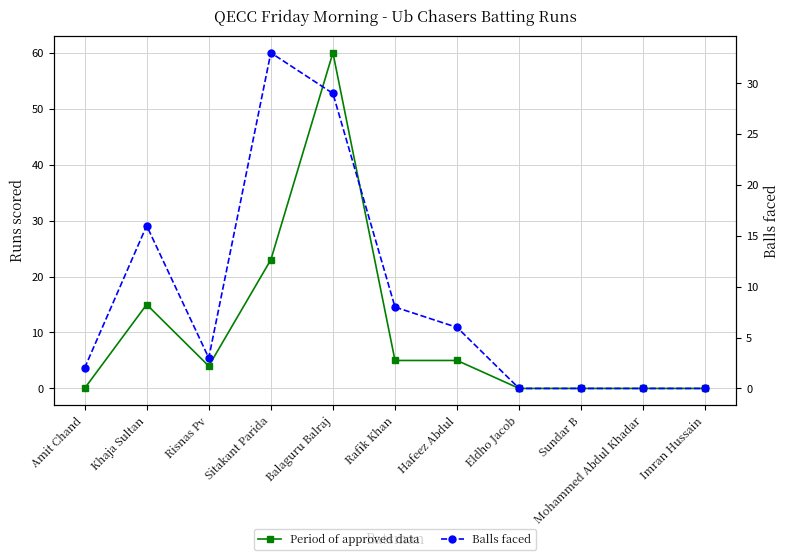

Reading right to left, extract all data points from this chart.

Period of approved data: 0	0	0	0	5	5	60	23	4	15	0
Balls faced: 0	0	0	0	6	8	29	33	3	16	2